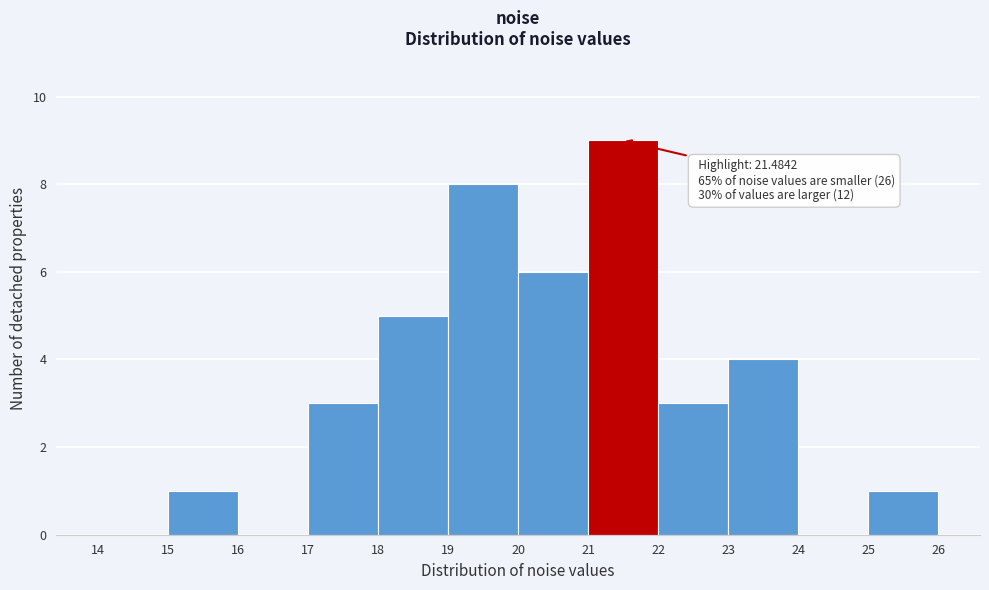

Over which range of the x-axis is the bar tallest?

21 to 22